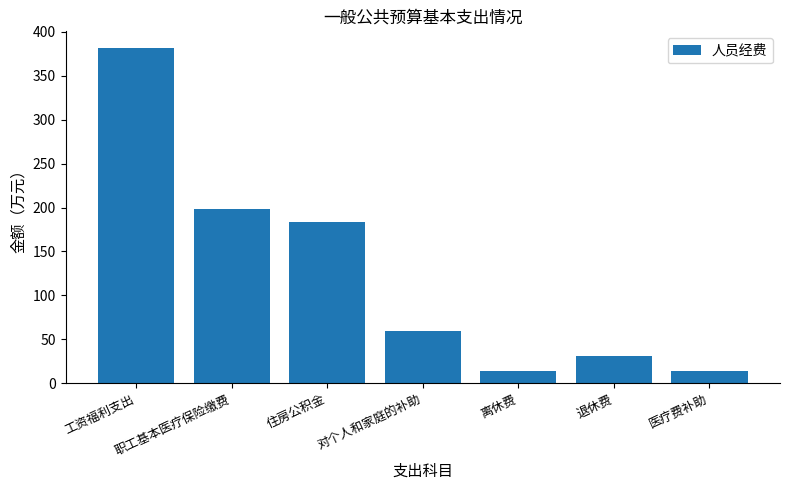

How many categories are shown in the chart?

7